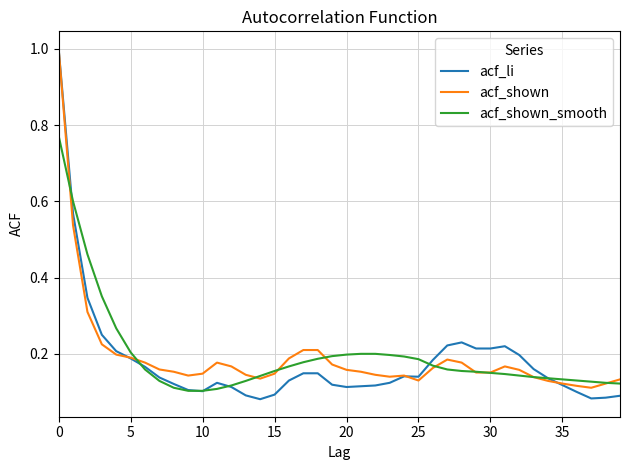

At how many categories does at least one series exceed 0?

40